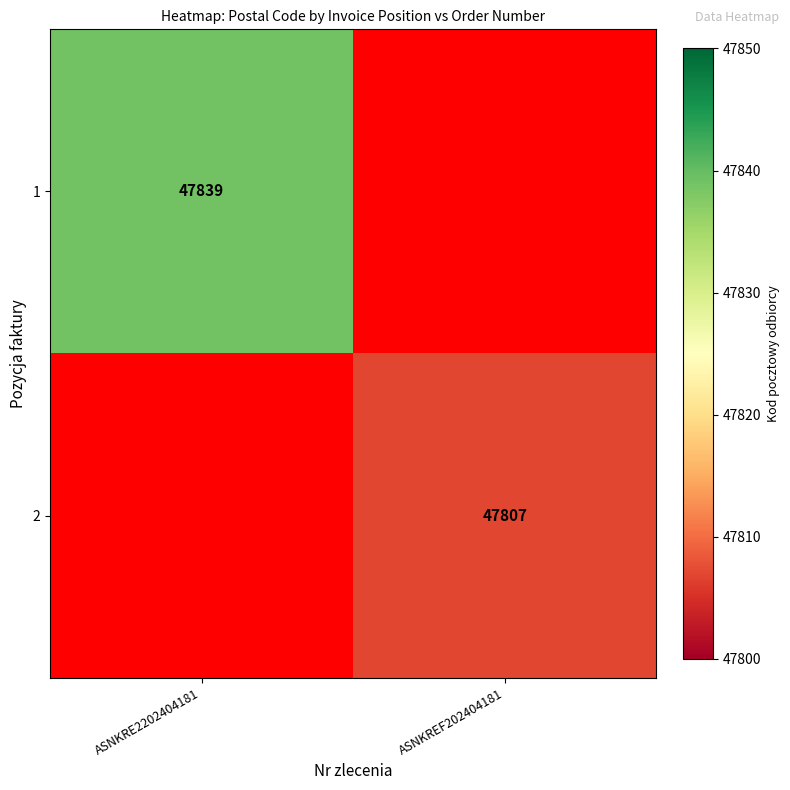

Is it true that 2 equals 18015 at ASNKREF202404181?

False